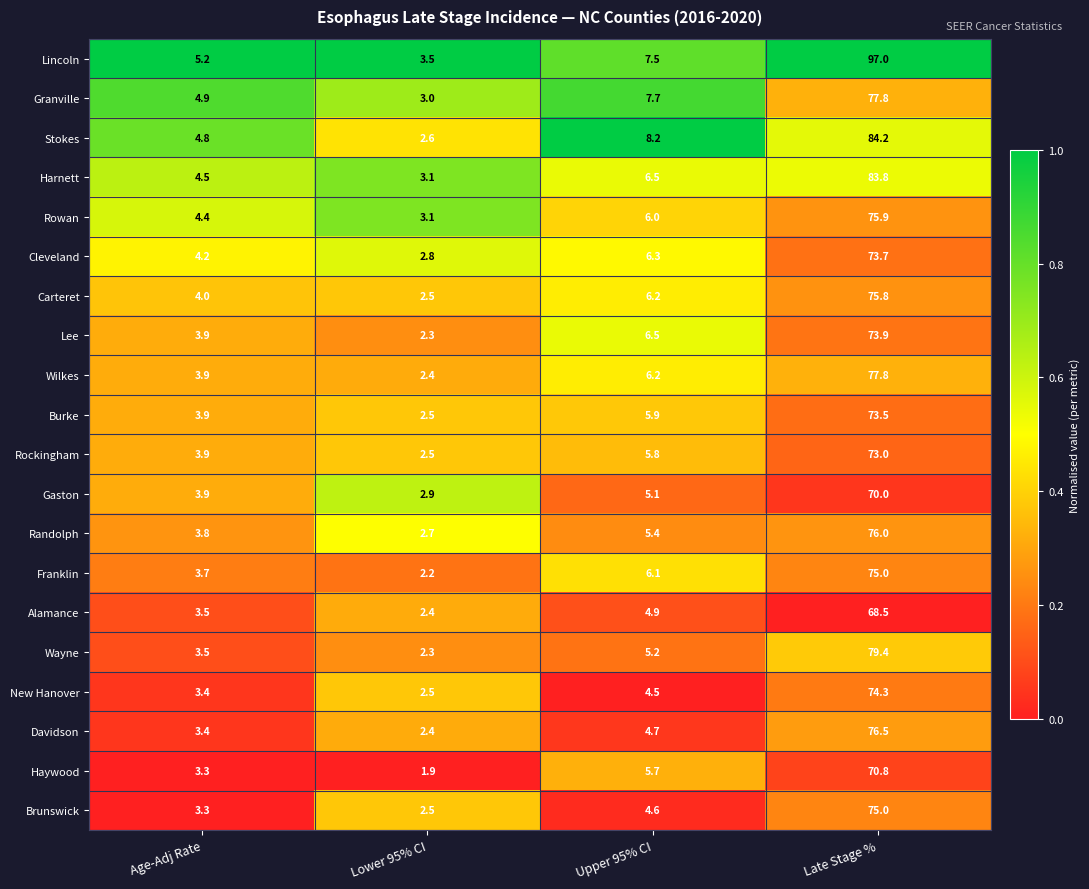

Is the value of Brunswick at Upper 95% CI greater than the value of Lee at Late Stage %?

No